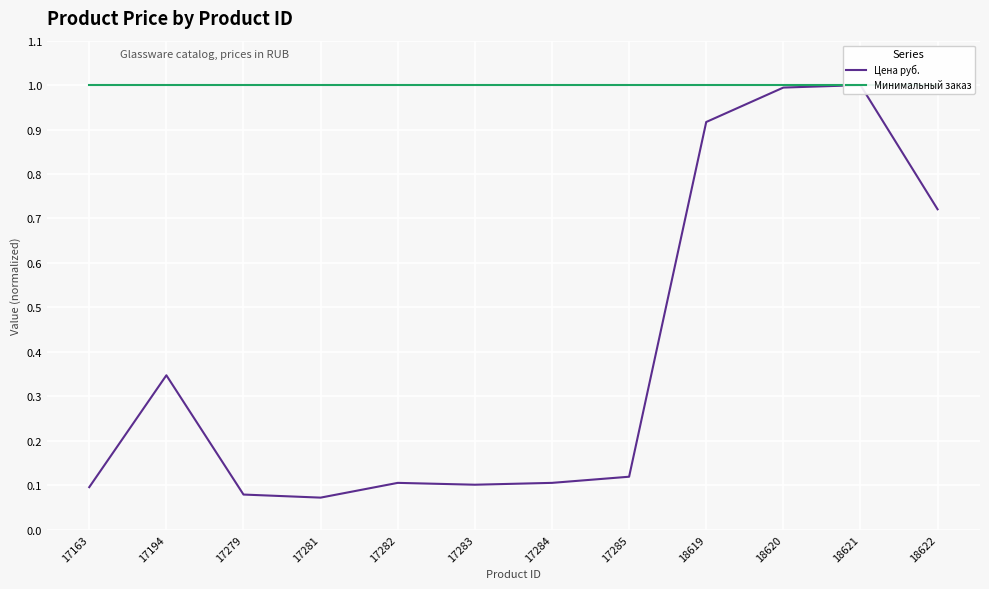

True or false: Цена руб. has more than 1 points higher than both neighbors.

True